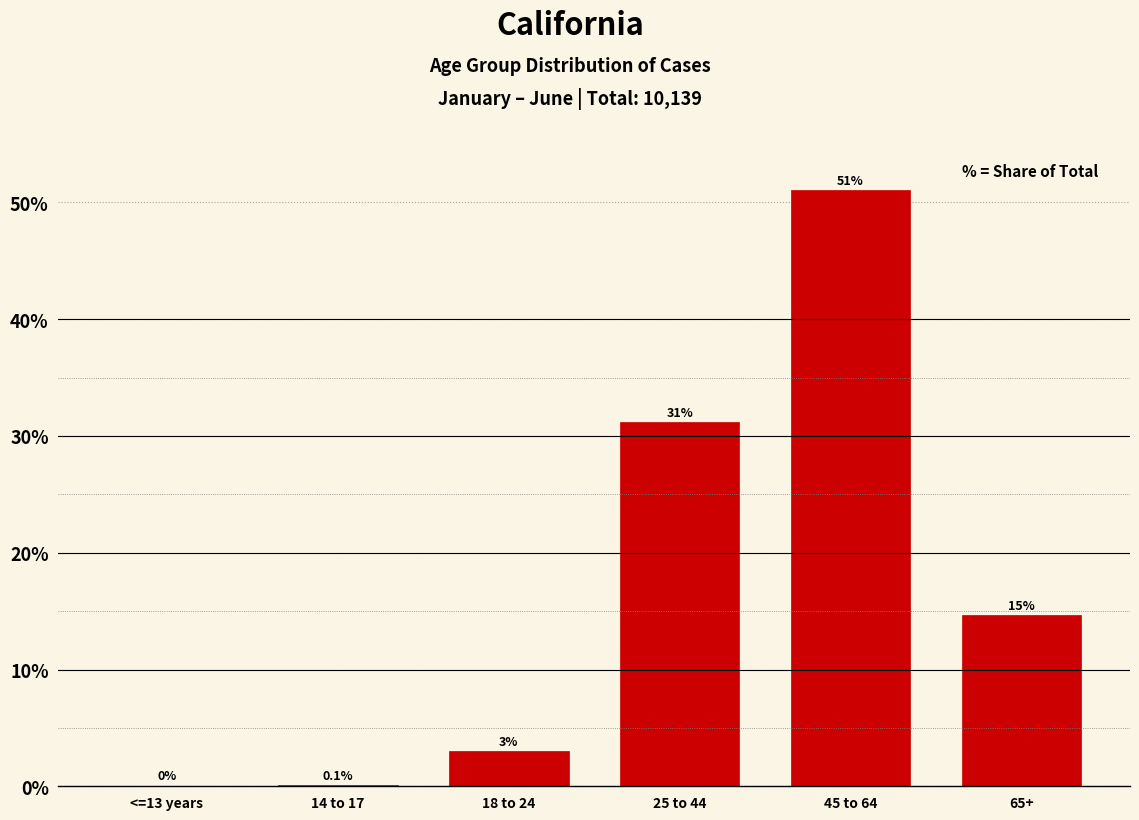

Reading left to right, transcribe all the data shown in this chart.

<=13 years=0.1	14 to 17=0.1	18 to 24=3.0	25 to 44=31.2	45 to 64=51.1	65+=14.6